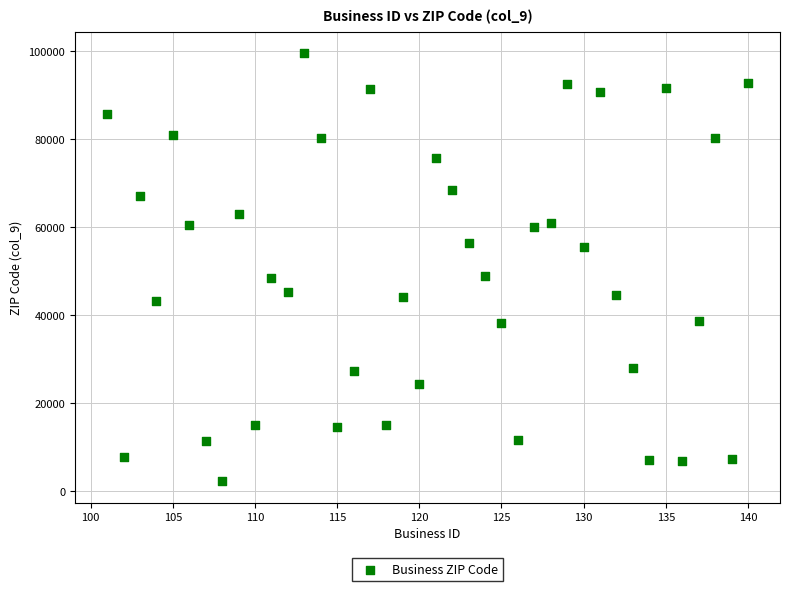

What is the range of X values (max minus min)?

39